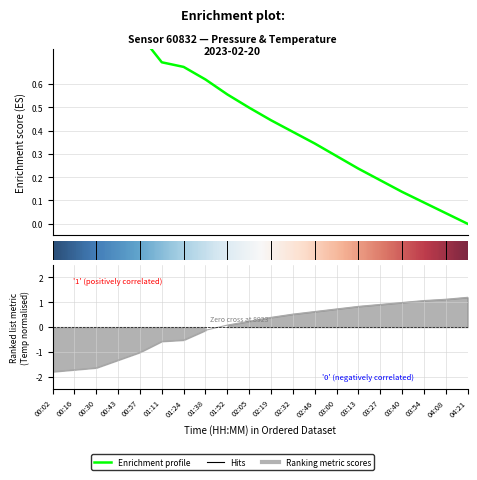

Read the pressure value at 00:16.

1.0